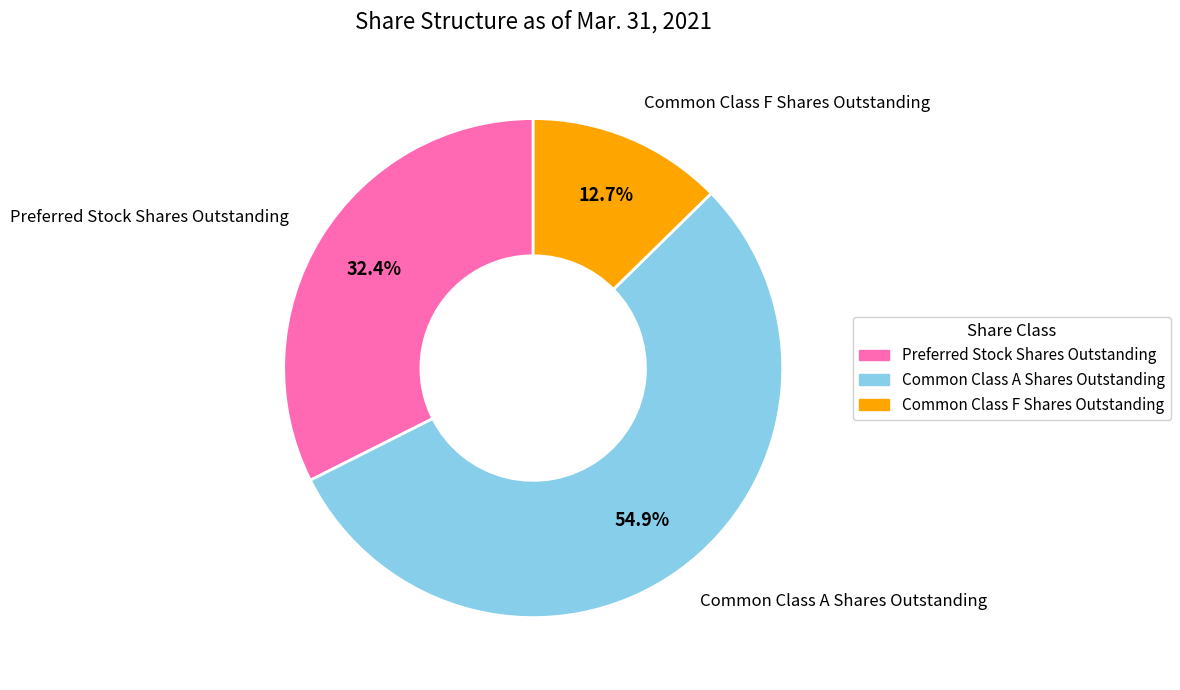

The Common Class A Shares Outstanding slice represents 55% of the pie. True or false?

True